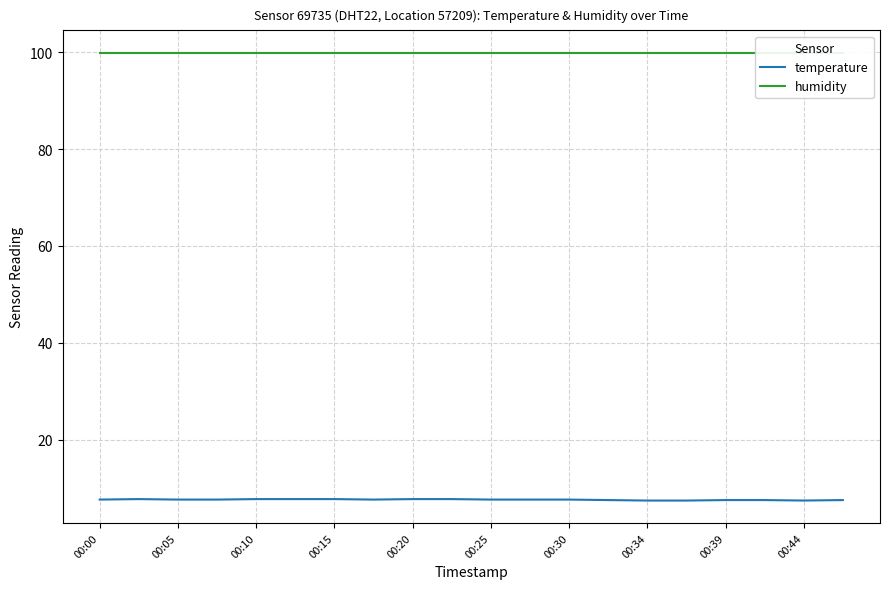

List the series in order of their peak value, lowest first.

temperature, humidity